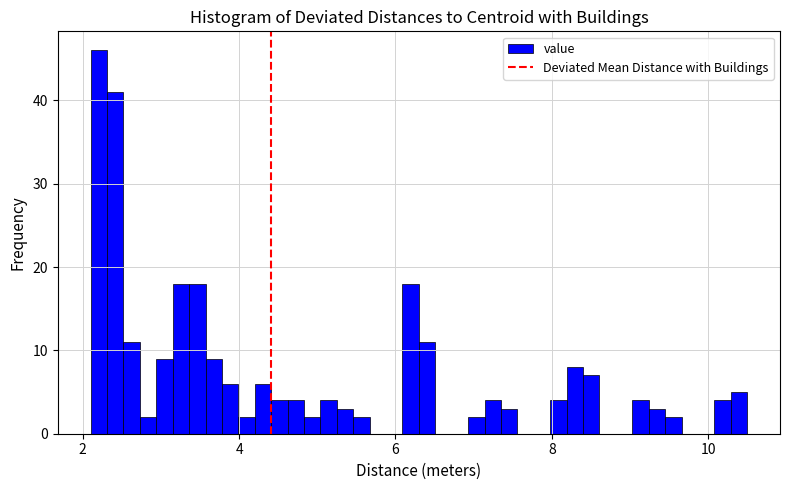

Read against the x-axis, roughly where is the centre of the tallest bar?

2.2